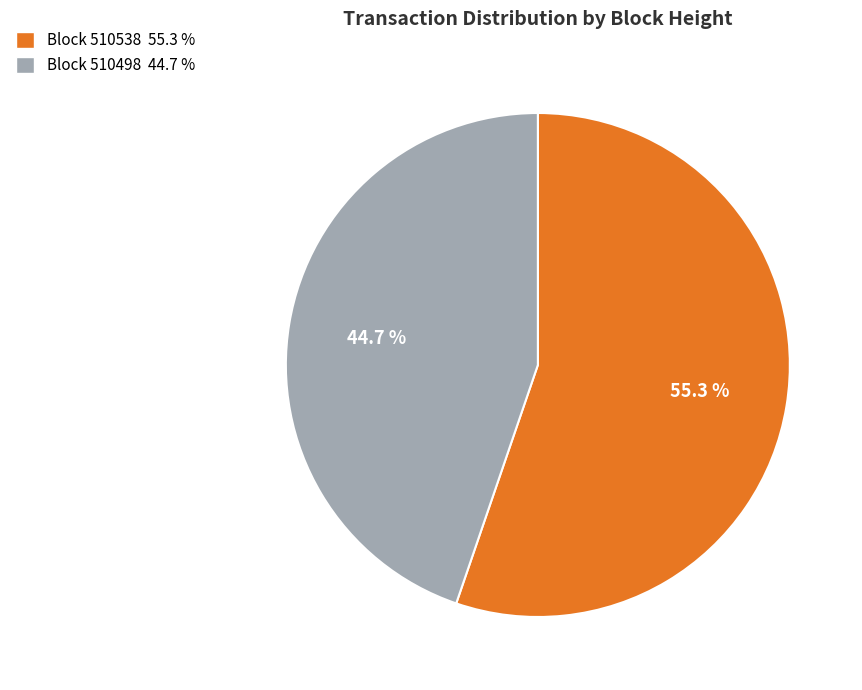

Is there any slice that represents more than half of the pie?

Yes